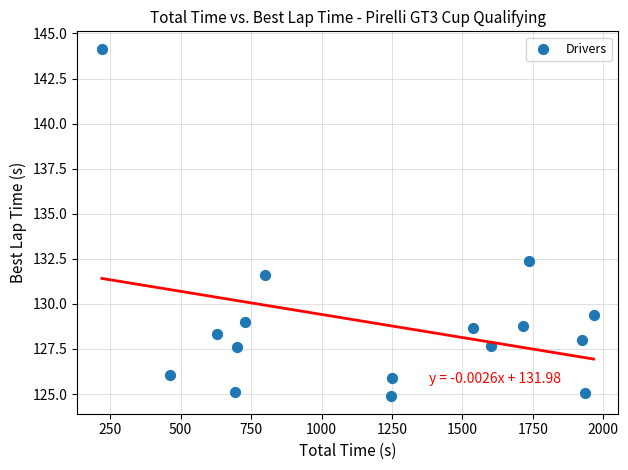

What Y value in the scatter plot is closest to 134?

132.4